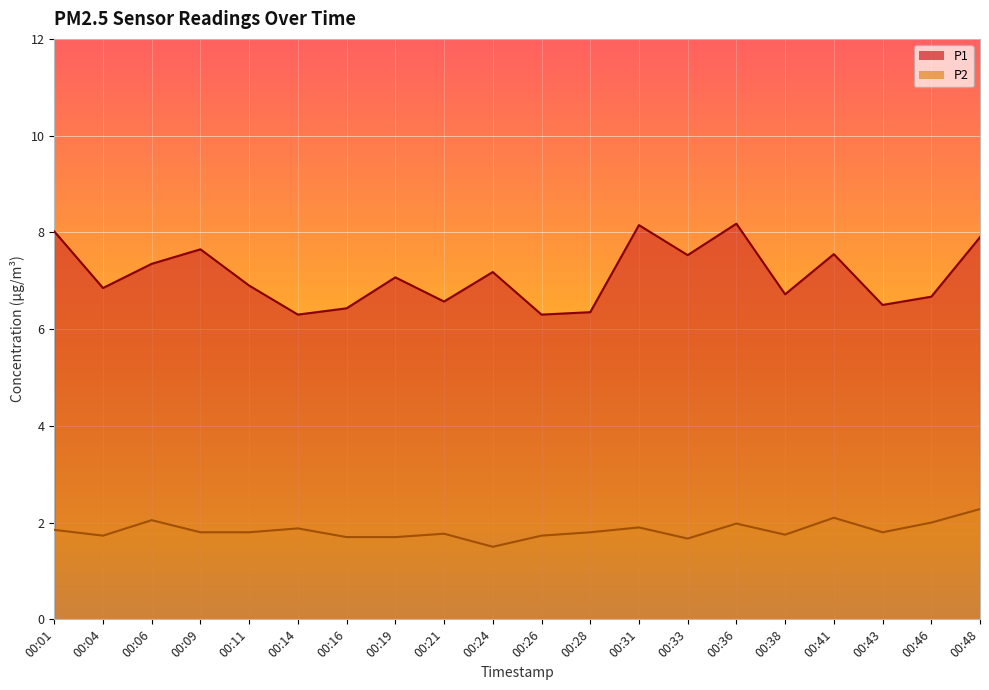

Which has a higher value, 00:41 or 00:16?

00:41